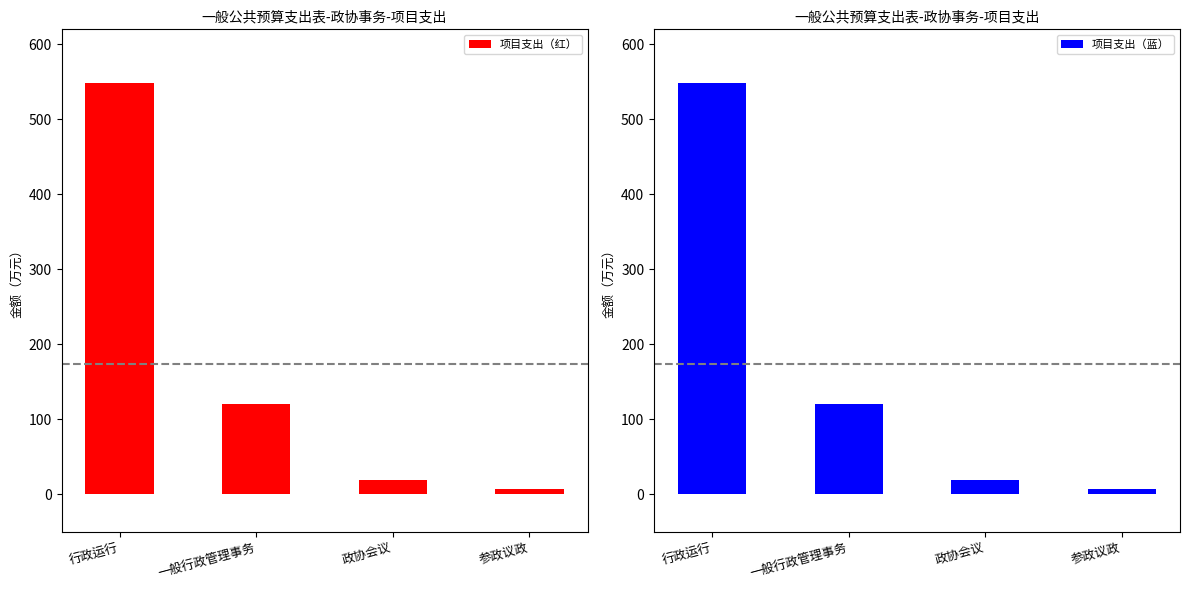

What is the label of the 4th bar from the right?

行政运行